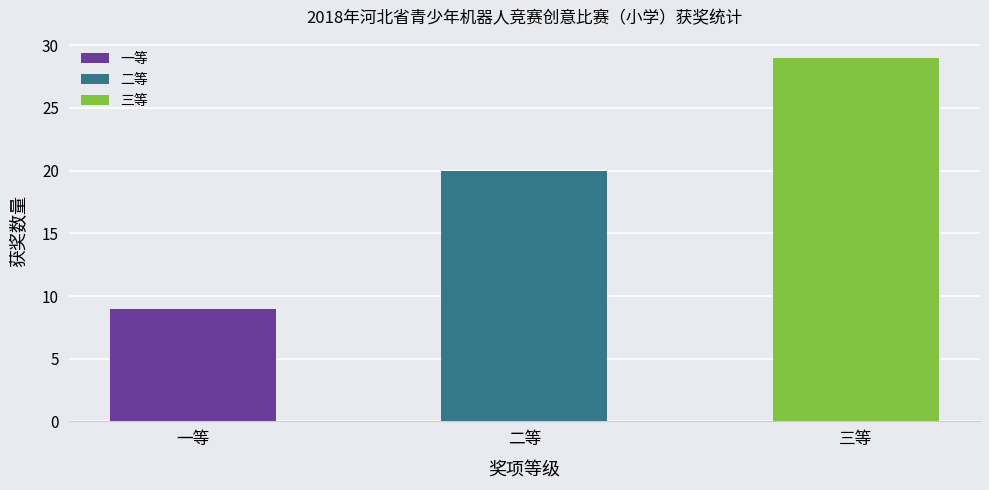

What is the difference between the values at 三等 and 一等?

20